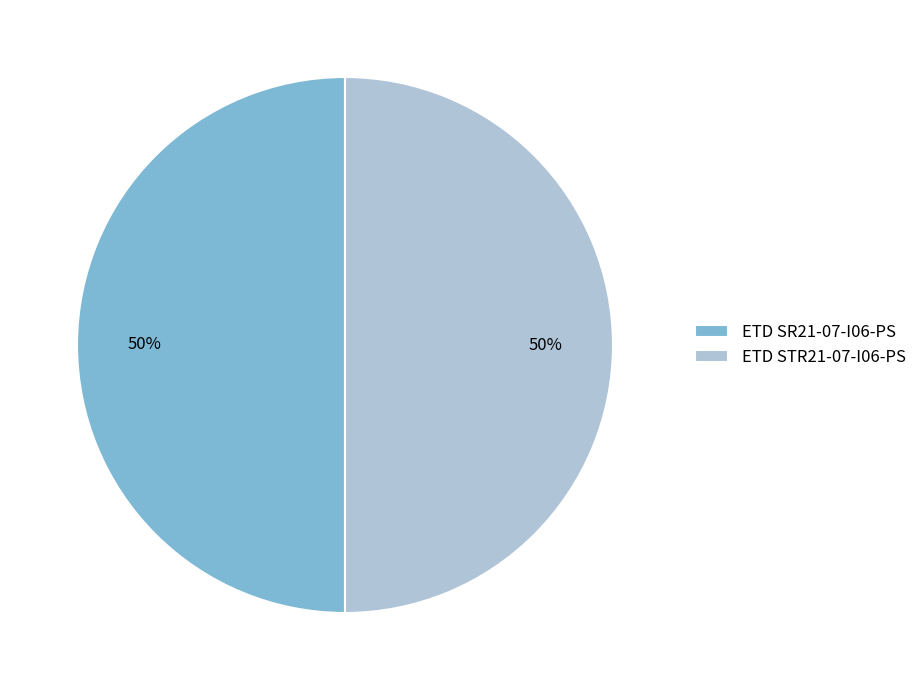

Is the sum of ETD SR21-07-I06-PS and ETD STR21-07-I06-PS greater than half?

Yes